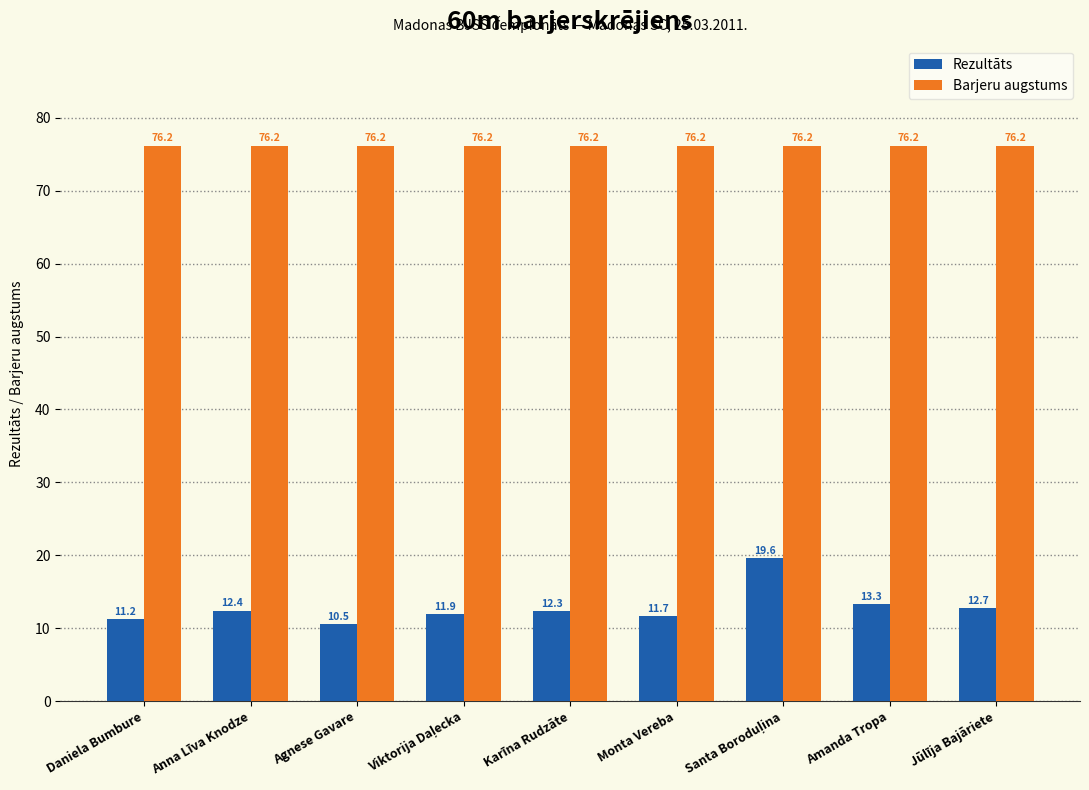

Rank the series at Daniela Bumbure from highest to lowest value.

Barjeru augstums, Rezultāts